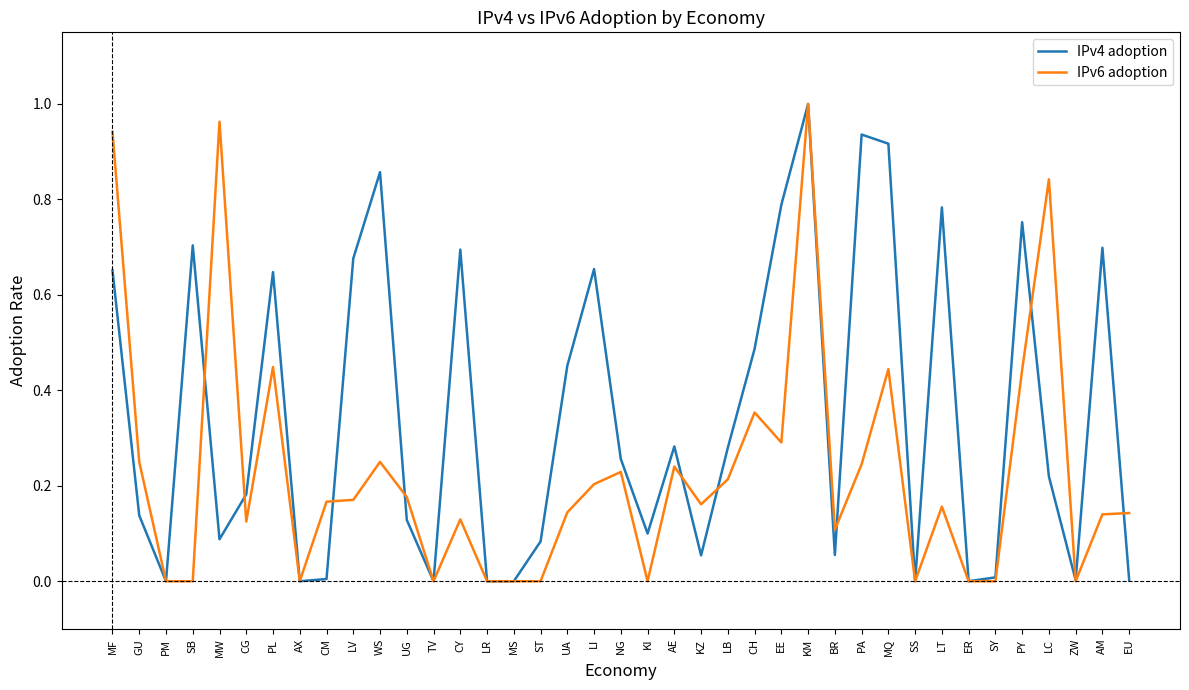

Between MW and LR, which series saw the biggest shift?

IPv6 adoption